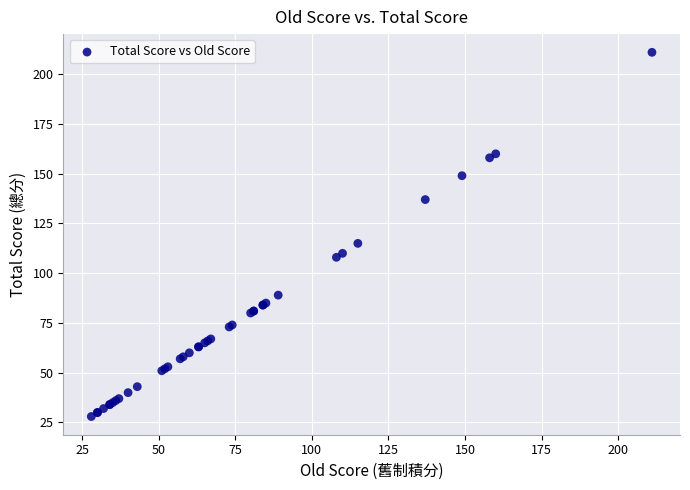

What Y value in the scatter plot is closest to 119?

115